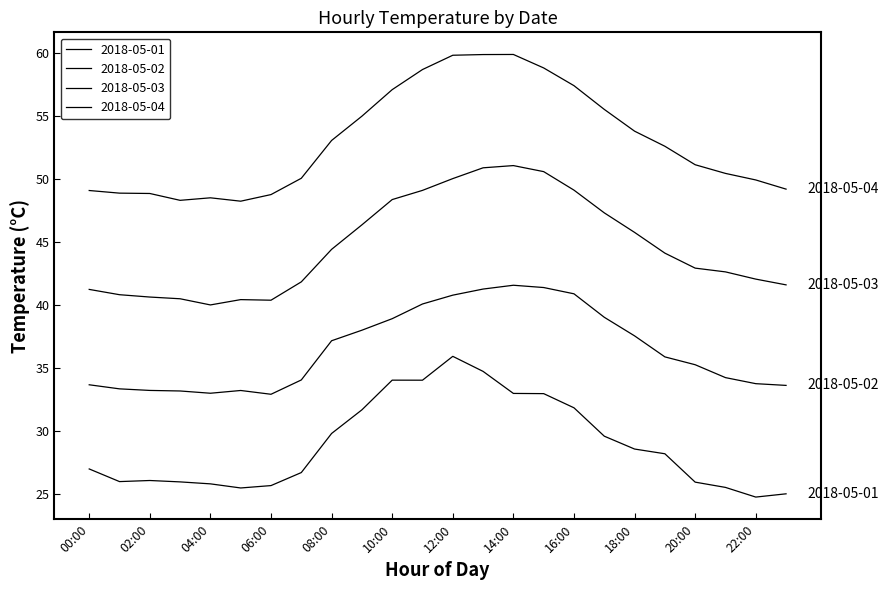

What is the minimum value for 2018-05-03?

40.0